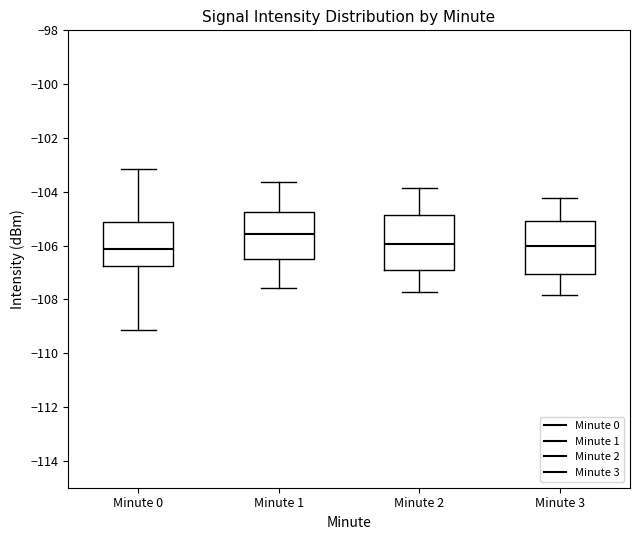

Where is the lower edge of the box for Minute 1 on the y-axis? The values are not printed on the chart, so give them approximately, as read against the axis.

-106.6